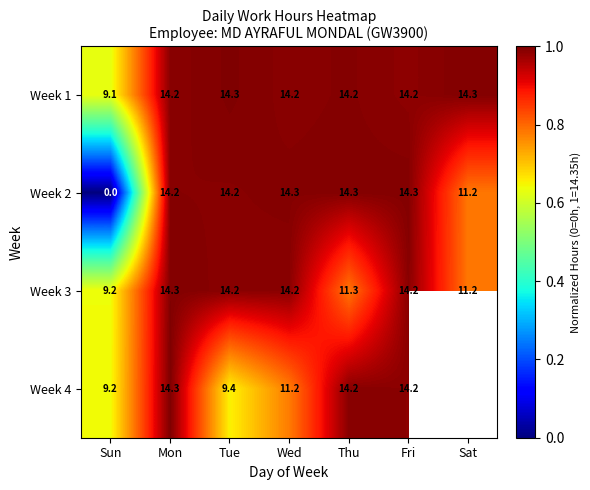

Between Sun and Thu, which is larger?

Thu